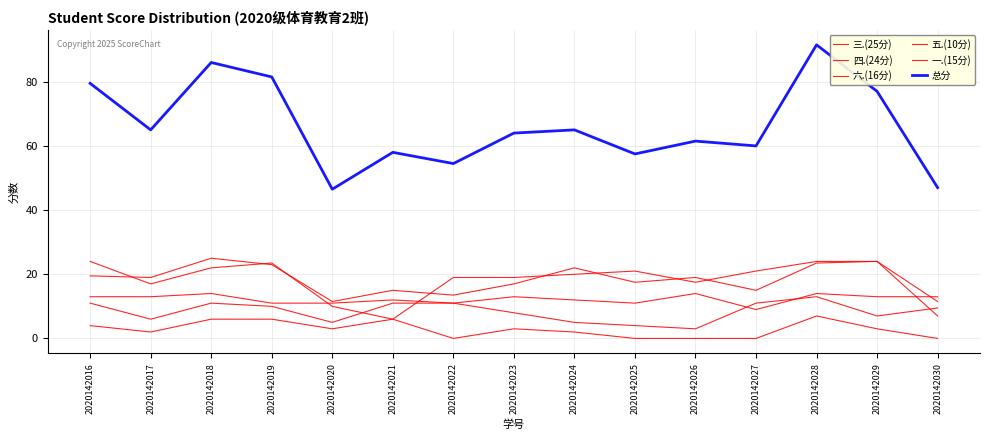

How many distinct data groups are displayed?

6